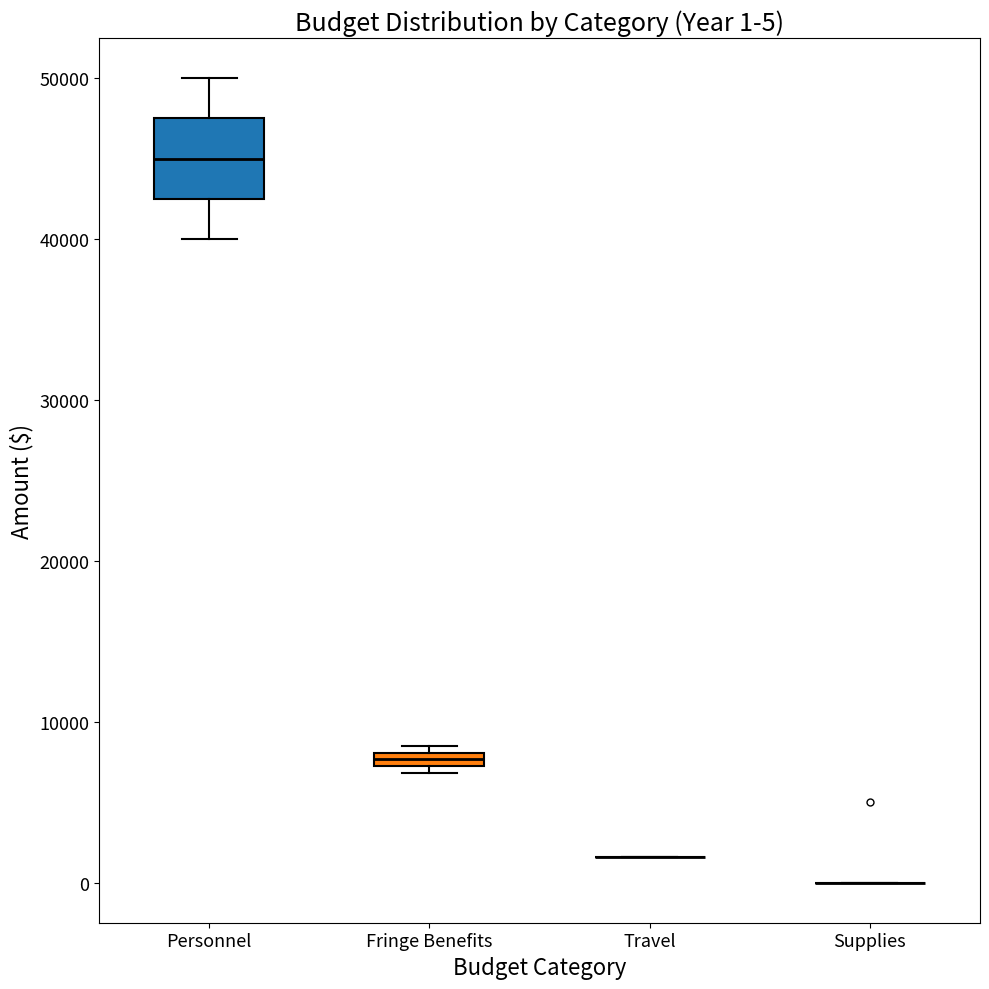

Which box is the tallest, from its lower edge to its upper edge?

Personnel